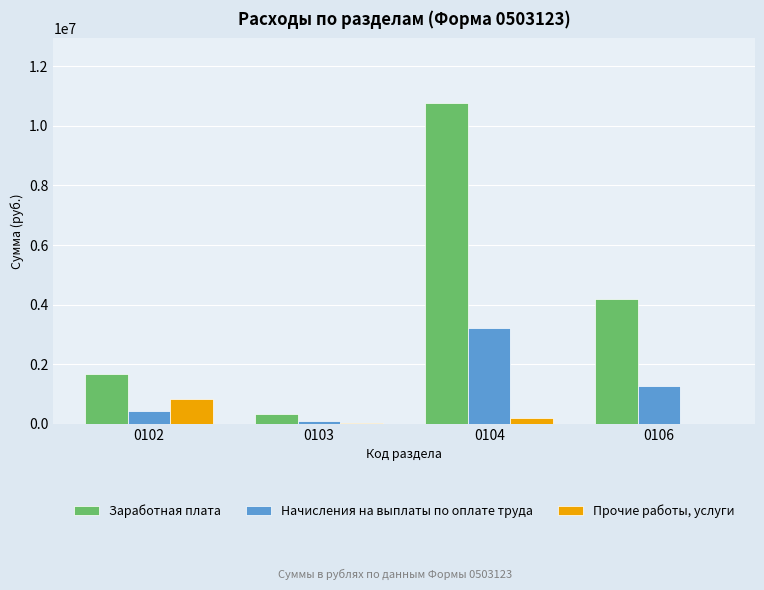

The value of Начисления на выплаты по оплате труда at 0104 is 3223016.0. True or false?

True